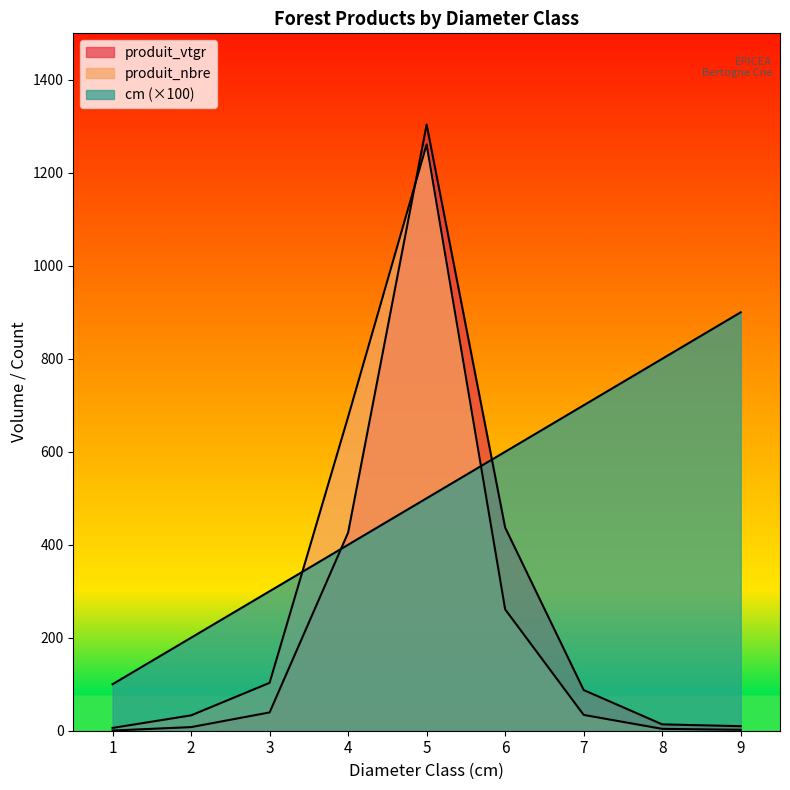

Reading right to left, transcribe all the data shown in this chart.

cm: 9=900.0	8=800.0	7=700.0	6=600.0	5=500.0	4=400.0	3=300.0	2=200.0	1=100.0
produit_nbre: 9=2.0	8=4.0	7=34.0	6=261.0	5=1261.0	4=675.0	3=103.0	2=33.0	1=6.0
produit_vtgr: 9=9.8	8=13.7	7=87.5	6=436.9	5=1303.7	4=426.1	3=39.3	2=7.8	1=0.4